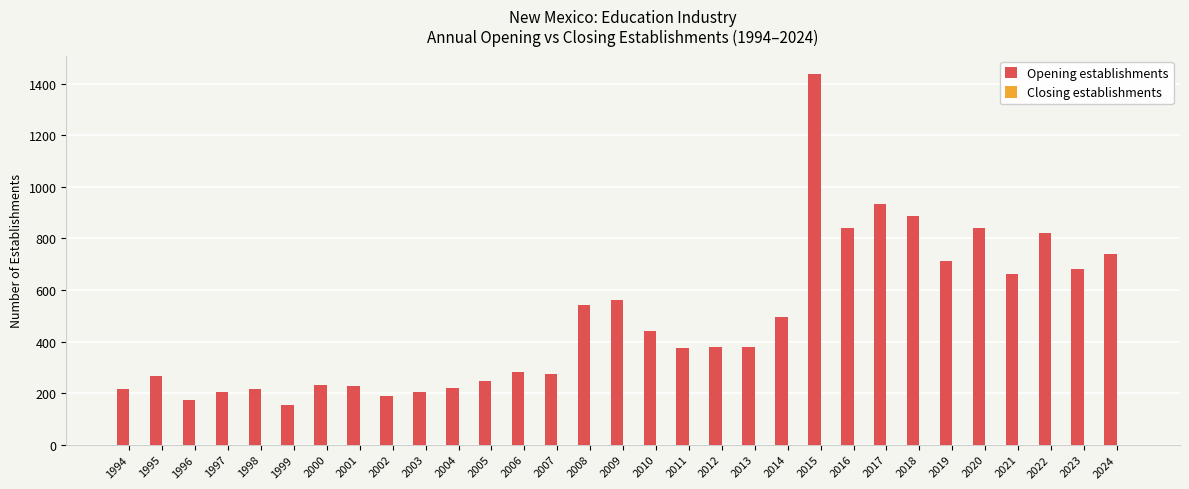

How many series are shown in this chart?

1